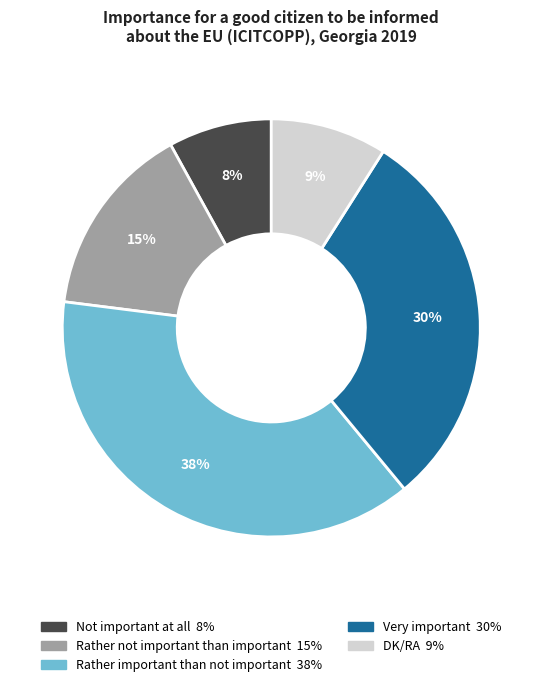

How many segments does this pie chart have?

5